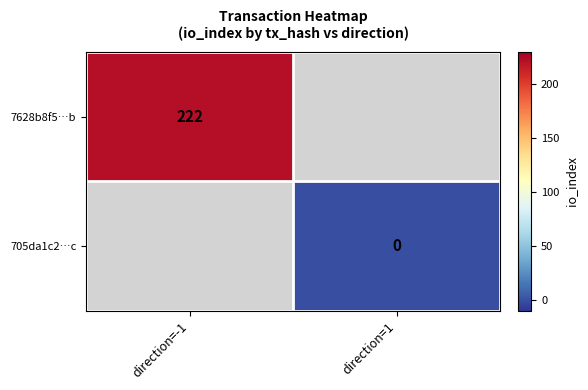

True or false: 7628b8f5…b has a value of 118 at direction=-1.

False